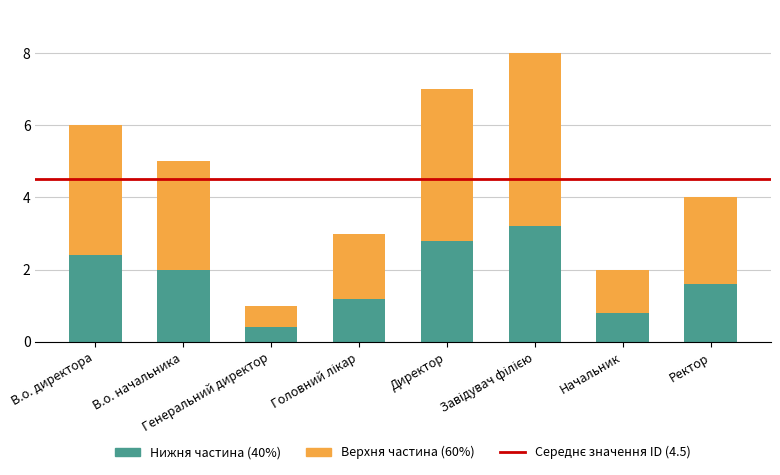

What is the difference between the maximum and minimum values in the Нижня частина (40%) series?

2.8